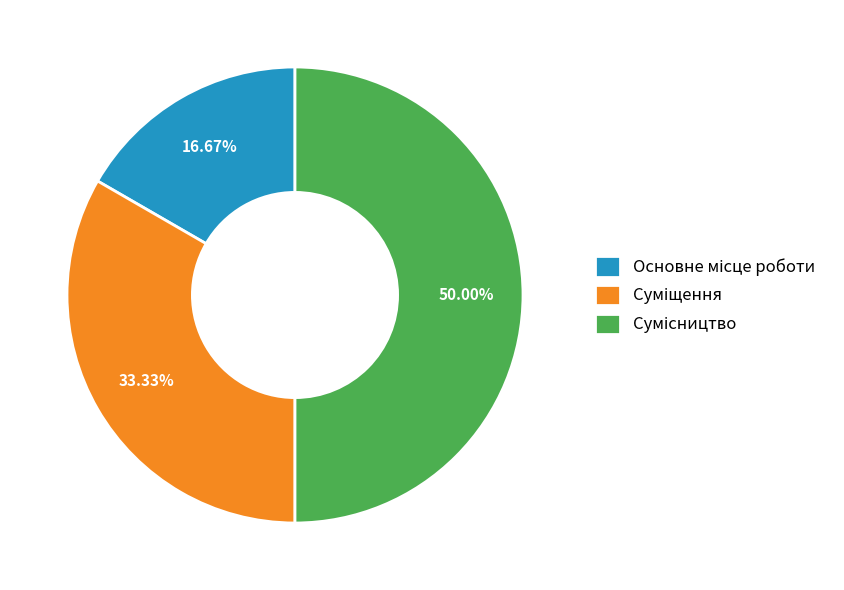

To the nearest percent, what is the difference between the Основне місце роботи and Суміщення slice percentages?

17%